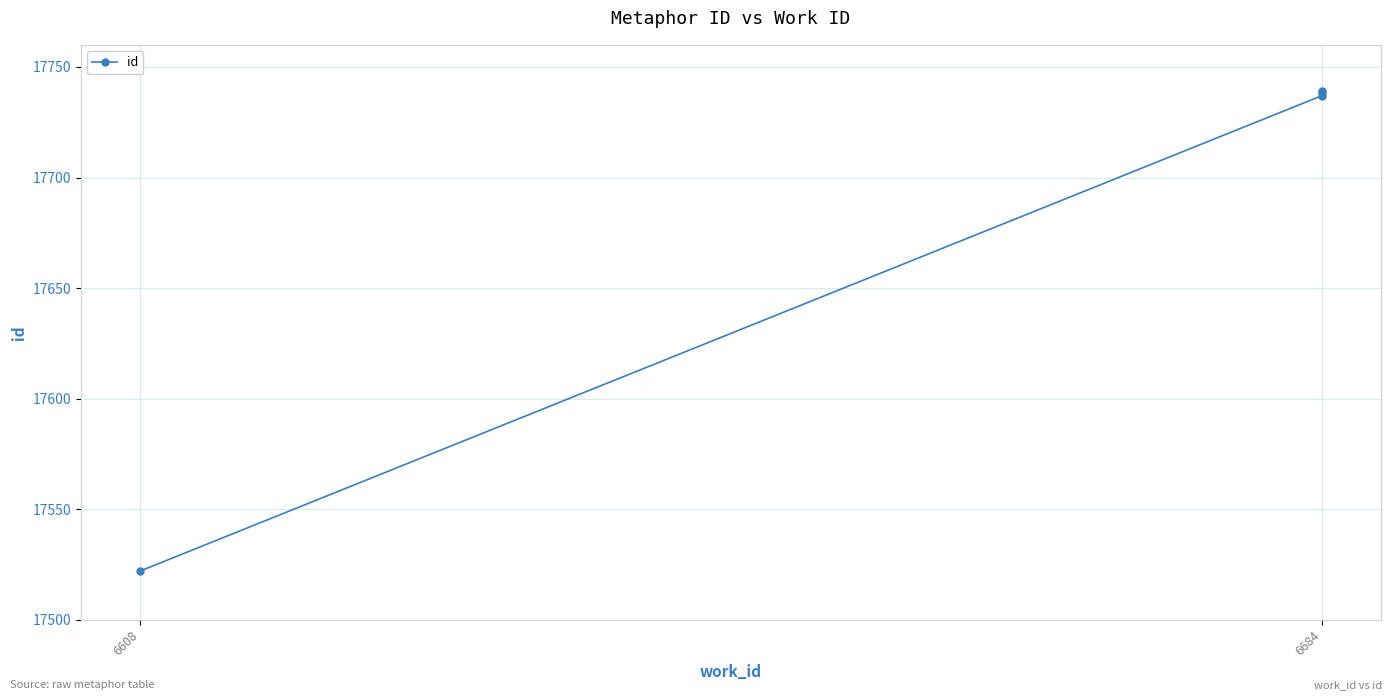

True or false: there are more than 0 points higher than both neighbors.

False